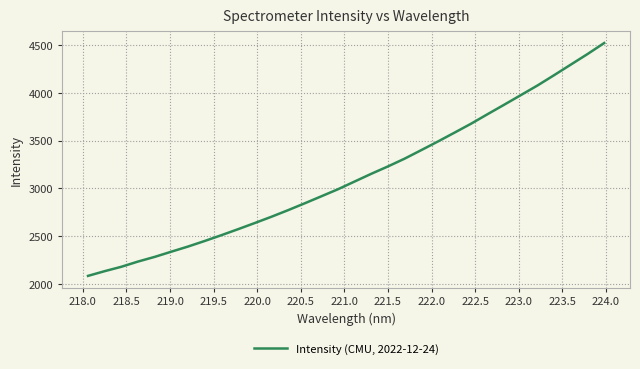

What is the greatest value displayed?

4524.9